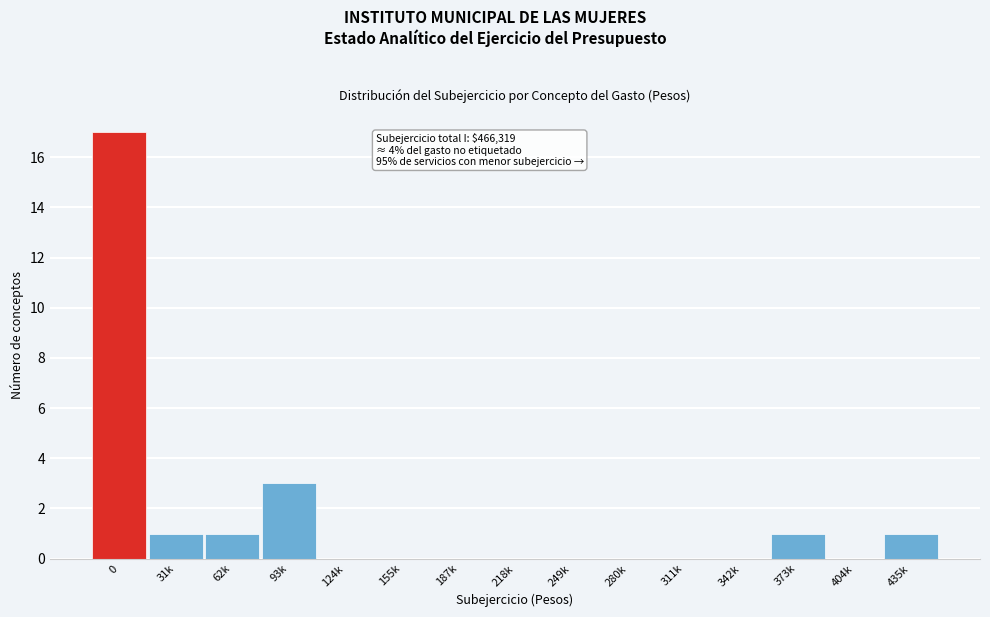

Reading left to right, list all the values displayed in this chart.

0=17	31k=1	62k=1	93k=3	124k=0	155k=0	187k=0	218k=0	249k=0	280k=0	311k=0	342k=0	373k=1	404k=0	435k=1